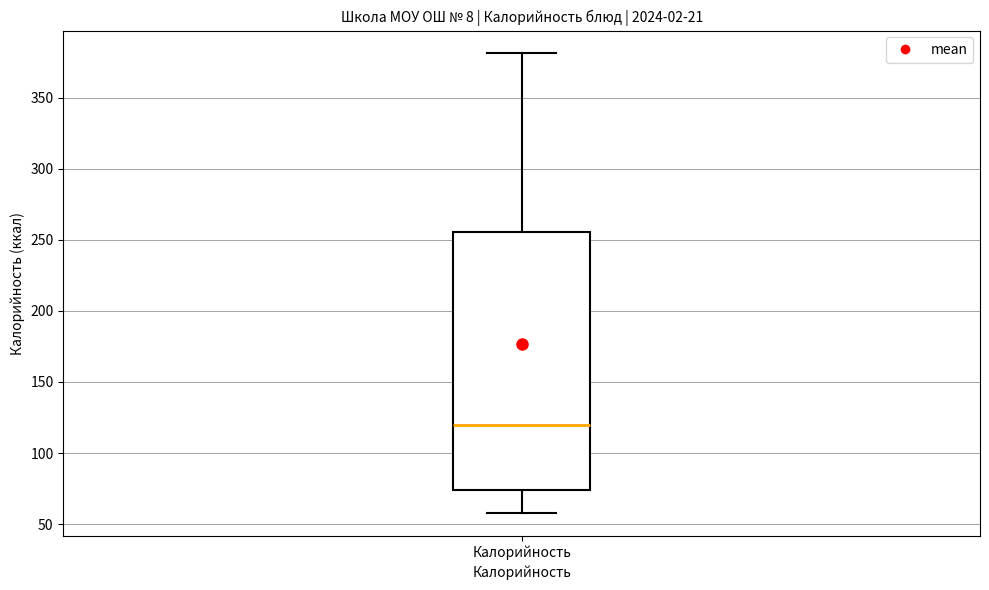

Read this box plot against the y-axis: the position of the median line, the range covered by the box, and the ends of both whiskers. The values are not printed on the chart, so give them approximately, as read against the axis.

median 120, box 75 to 255, whiskers 60 to 380